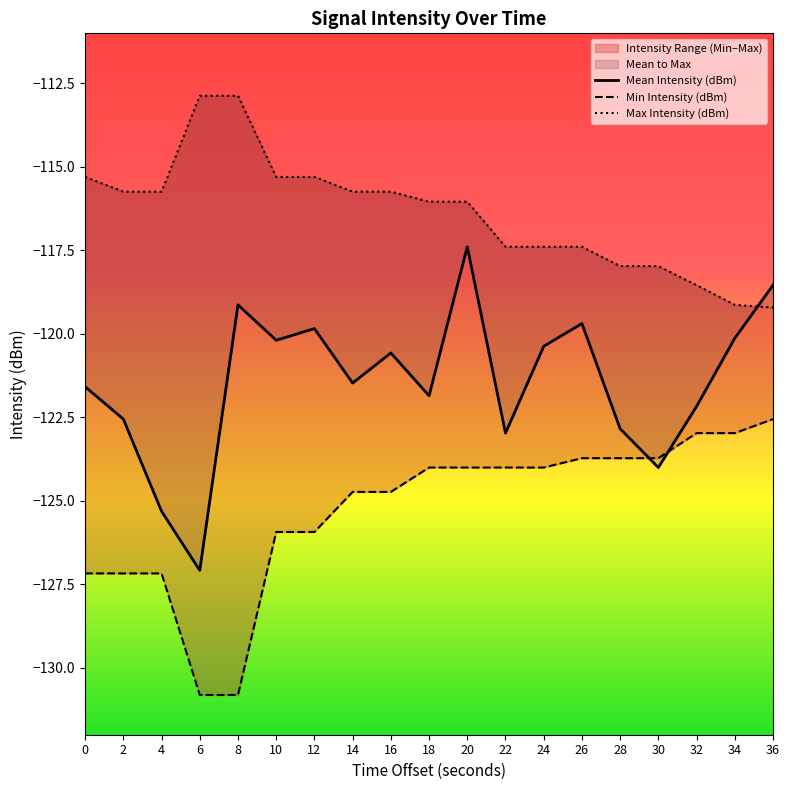

Rank the series by their maximum value, from lowest to highest.

Min Intensity (dBm), Mean Intensity (dBm), Max Intensity (dBm)